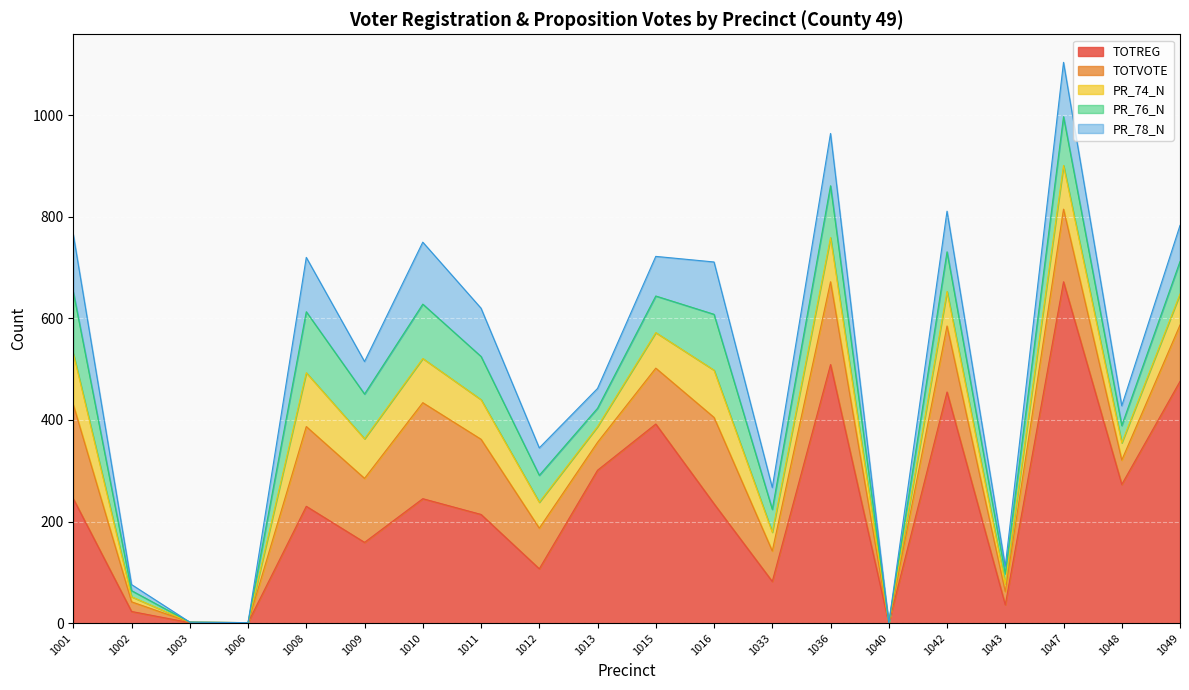

How many lines are shown in the chart?

5